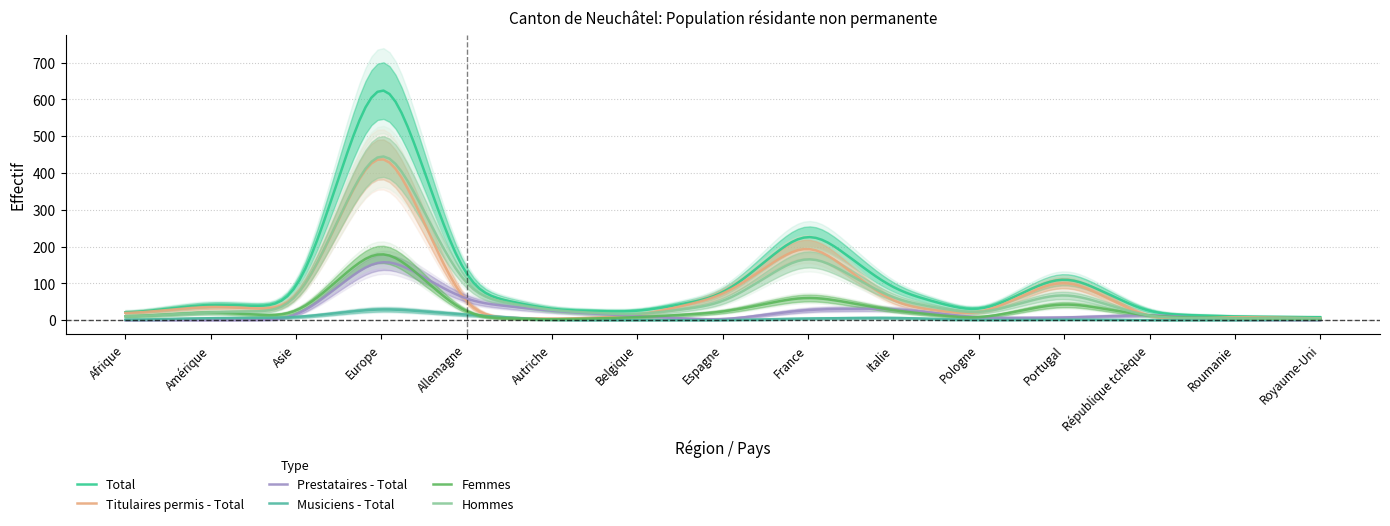

Count the number of categories in the chart.

15